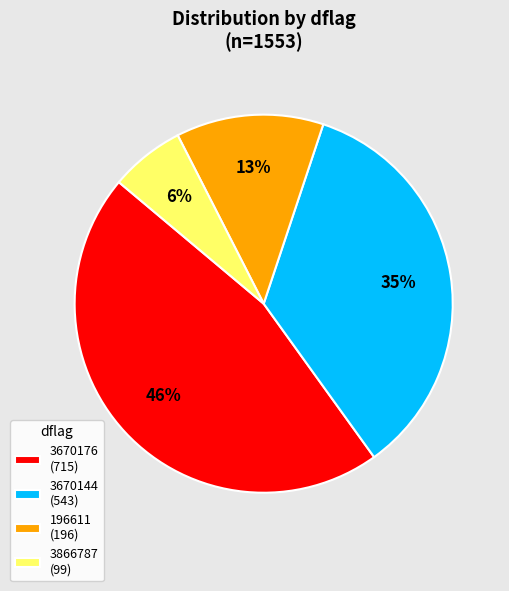

Rank the categories by value from highest to lowest.

3670176, 3670144, 196611, 3866787